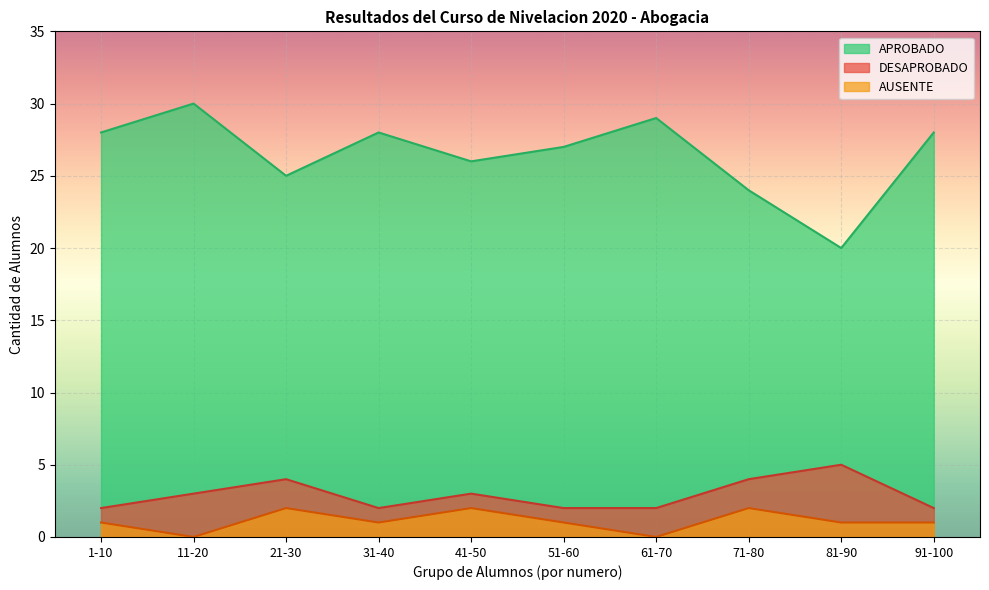

How many AUSENTE values are between 1 and 2?

8